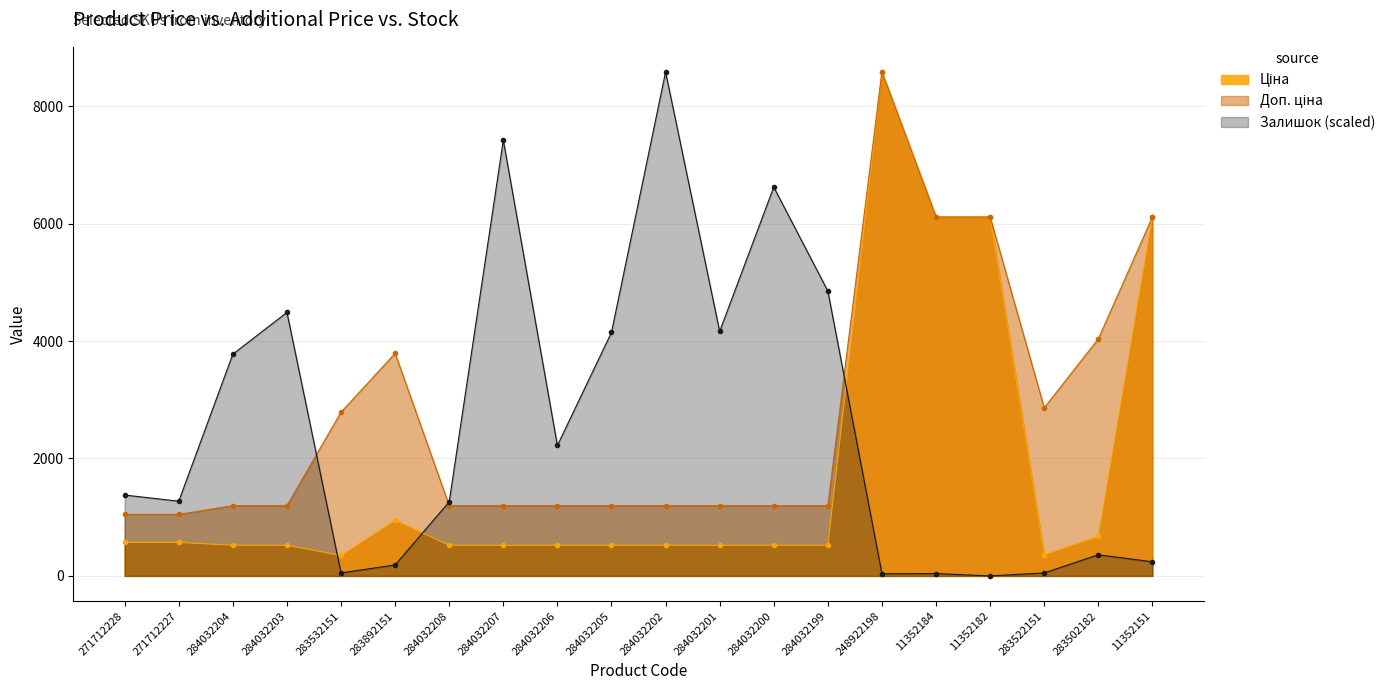

What is the label of the 16th point from the right?

283532151